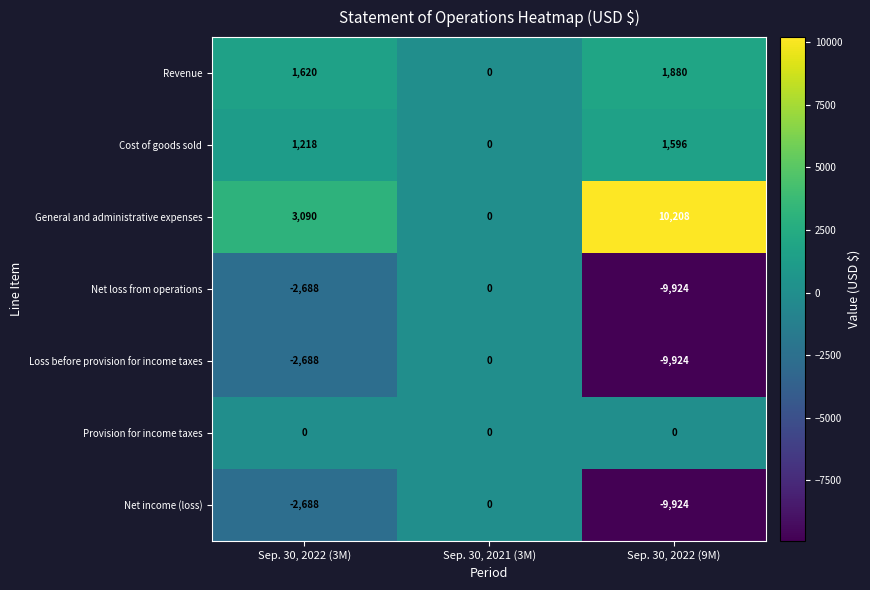

Reading left to right, transcribe all the data shown in this chart.

Revenue: 1620	0	1880
Cost of goods sold: 1218	0	1596
General and administrative expenses: 3090	0	10208
Net loss from operations: -2688	0	-9924
Loss before provision for income taxes: -2688	0	-9924
Provision for income taxes: 0	0	0
Net income (loss): -2688	0	-9924